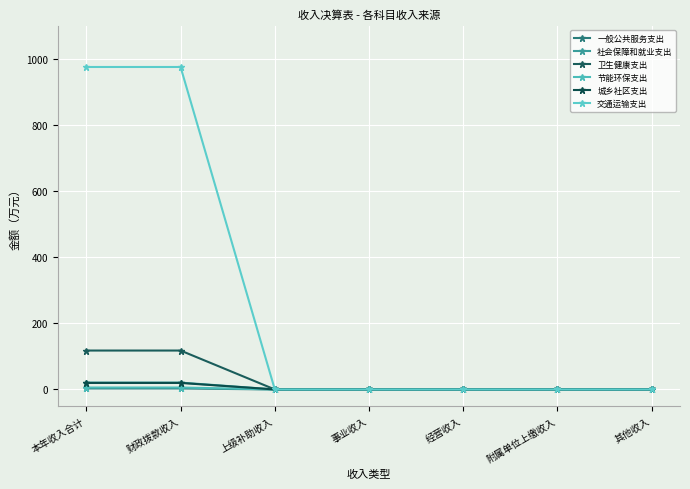

How many lines are shown in the chart?

6